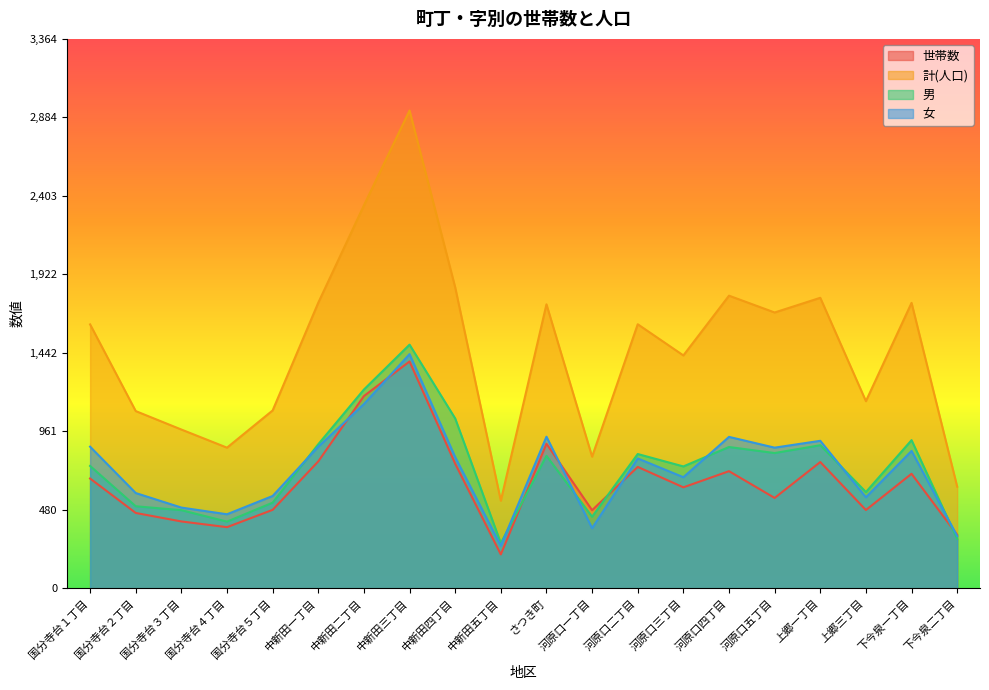

Is it true that 男 equals 502 at 国分寺台２丁目?

True